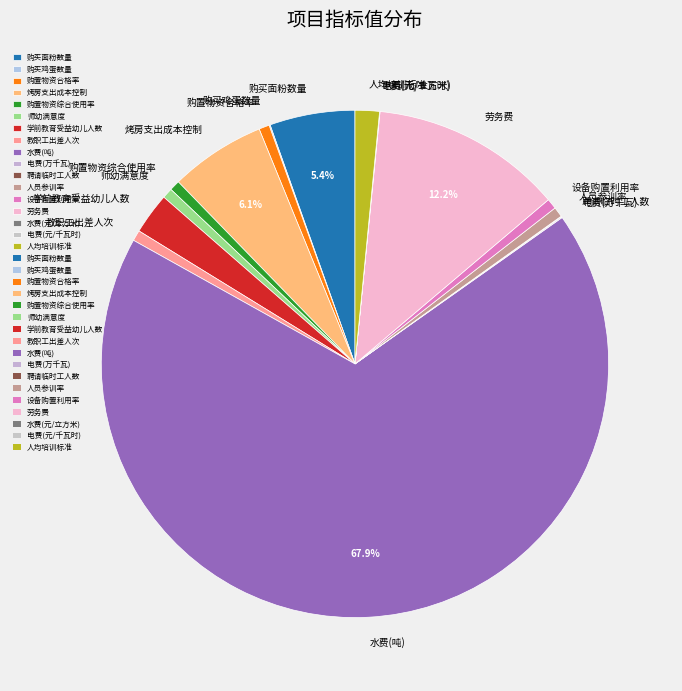

What is the largest slice in the pie chart?

水费(吨)